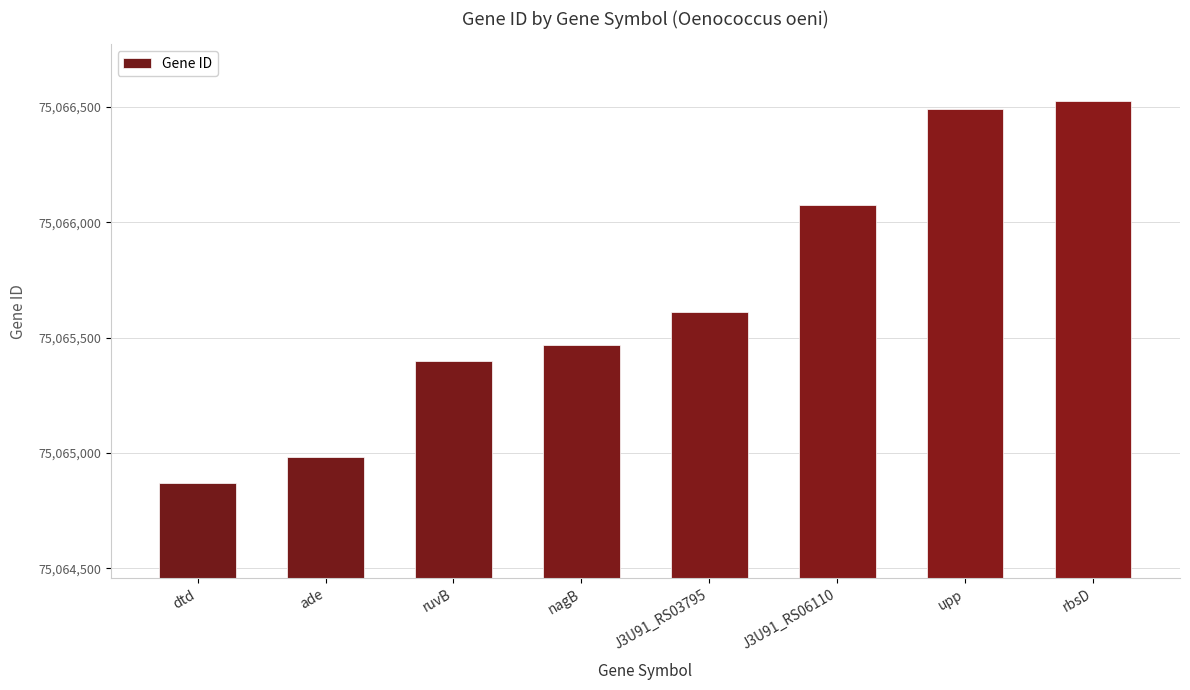

What is the change in value from ade to J3U91_RS06110?

+1090